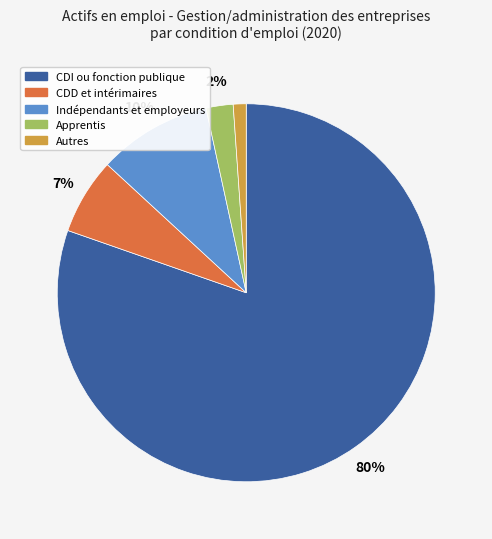

Is it true that Indépendants et employeurs is 1% of the pie?

False